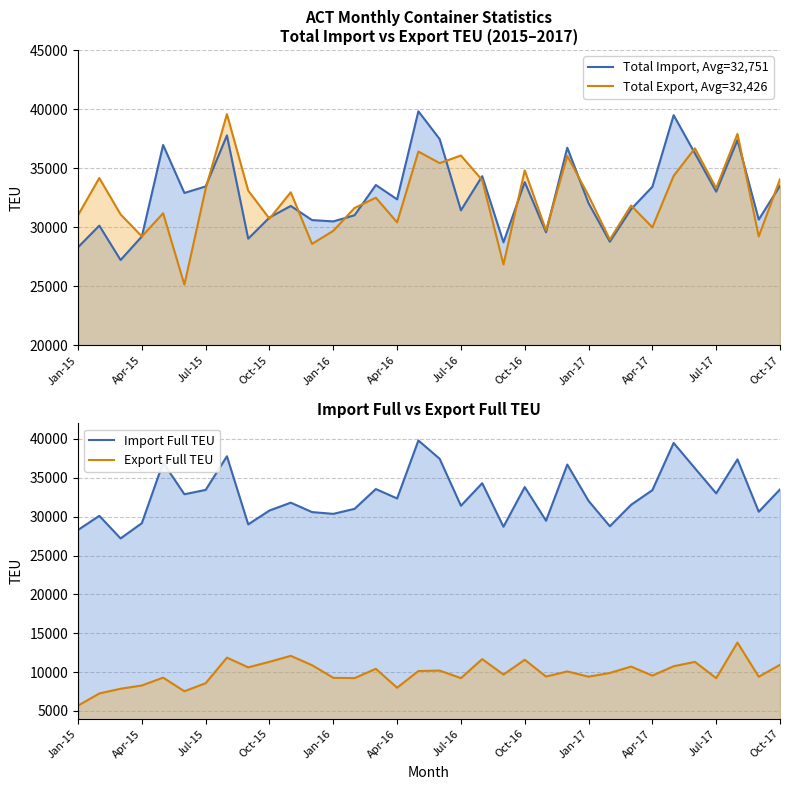

Which series has the largest total across all categories?

Total Import, Avg=32,751